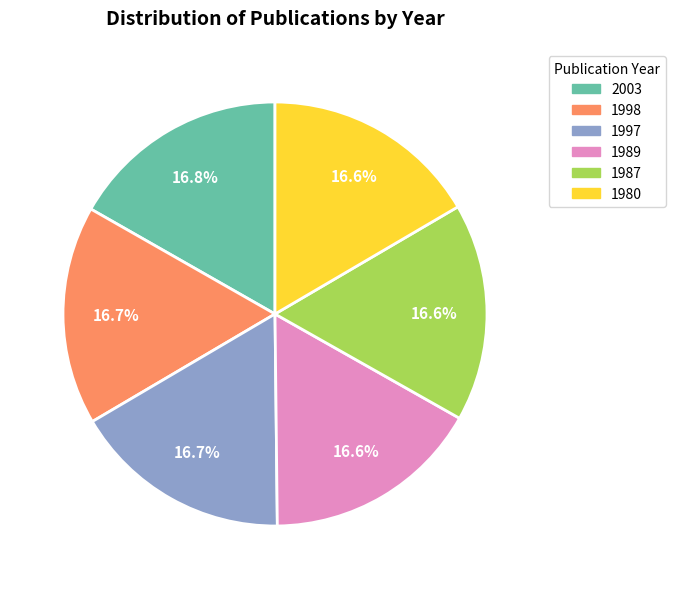

What is the ratio of the value at 1989 to the value at 2003?

1.0